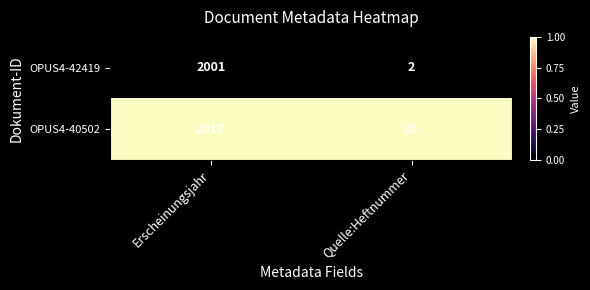

Is it true that OPUS4-40502 equals 20 at Quelle:Heftnummer?

False